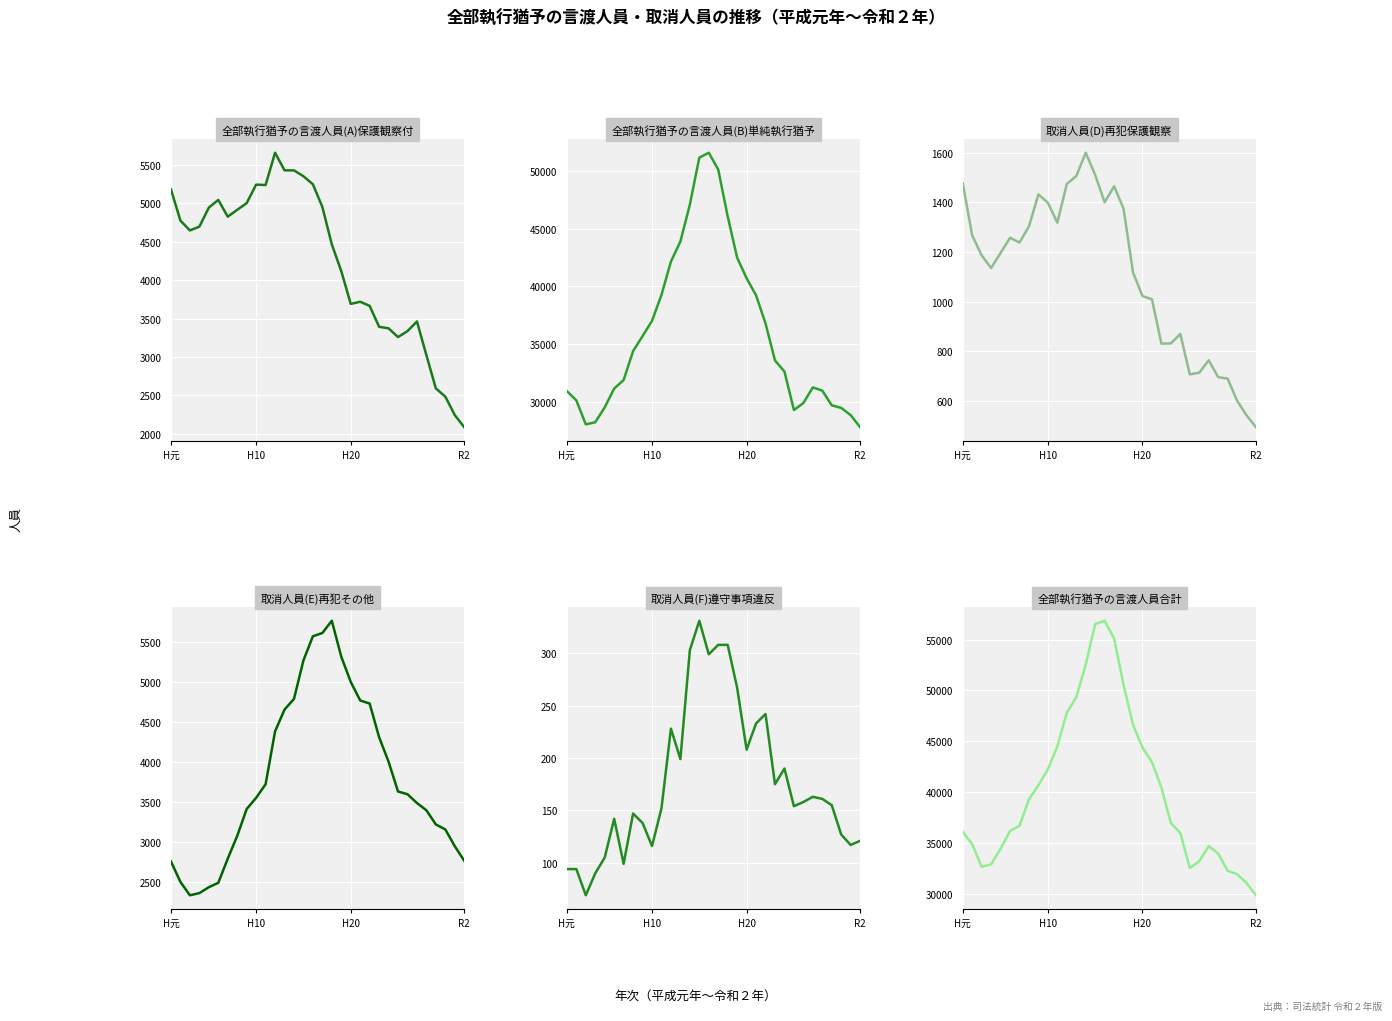

How many data points in 取消人員(F)遵守事項違反 are above 158?

15